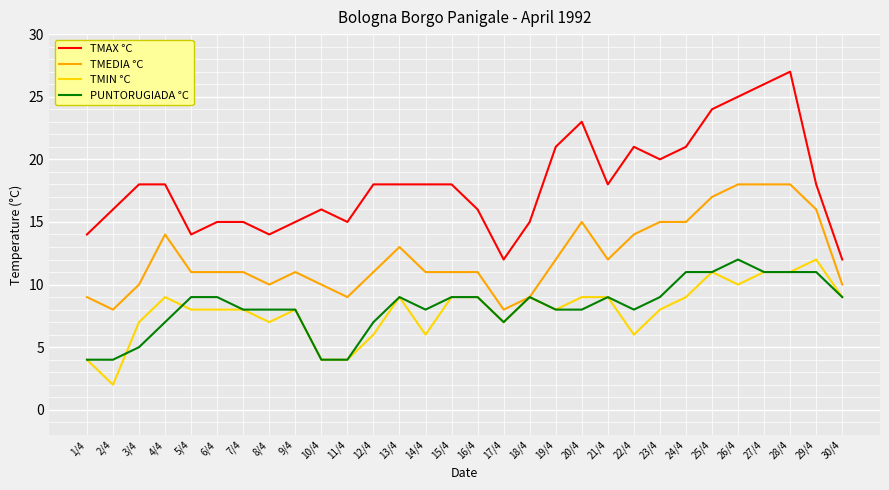

Which series has the largest total across all categories?

TMAX °C